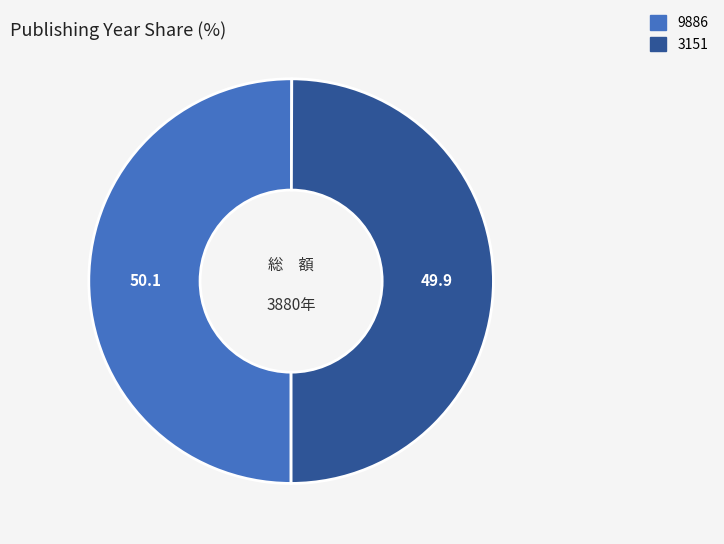

The 9886 slice represents 50% of the pie. True or false?

True